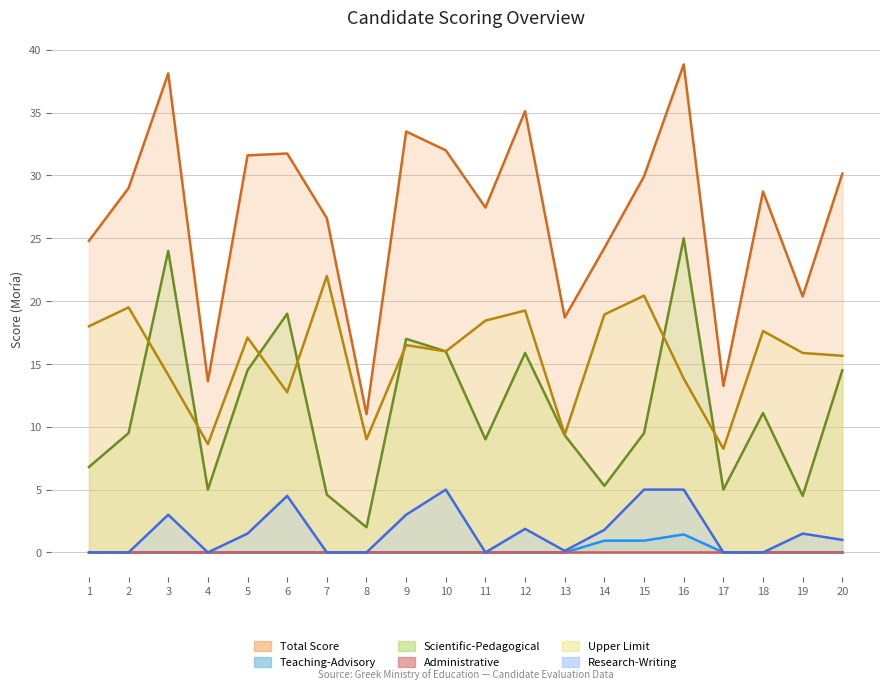

What is the spread (max minus min) of values at 12?

35.1